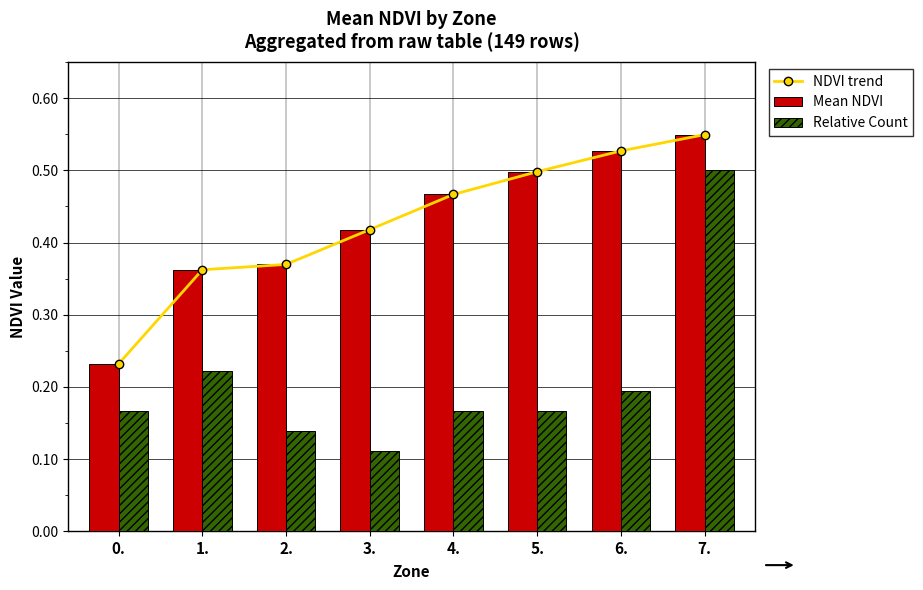

What are all the series names shown in the legend?

NDVI trend, Mean NDVI, Relative Count